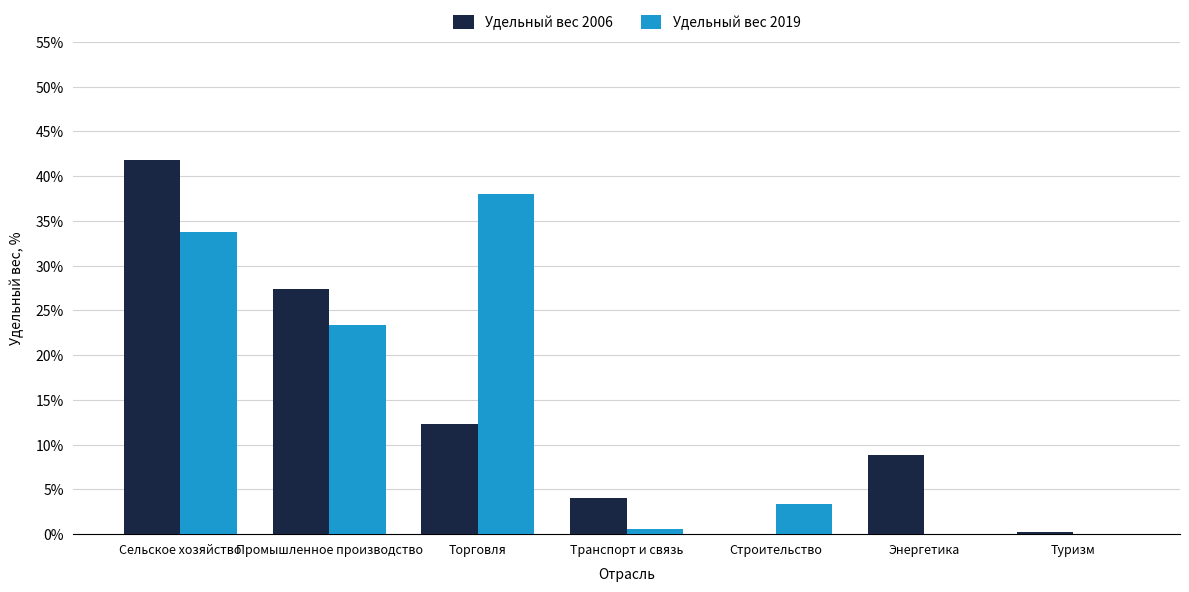

What is the sum of all Удельный вес 2006 values?

94.8